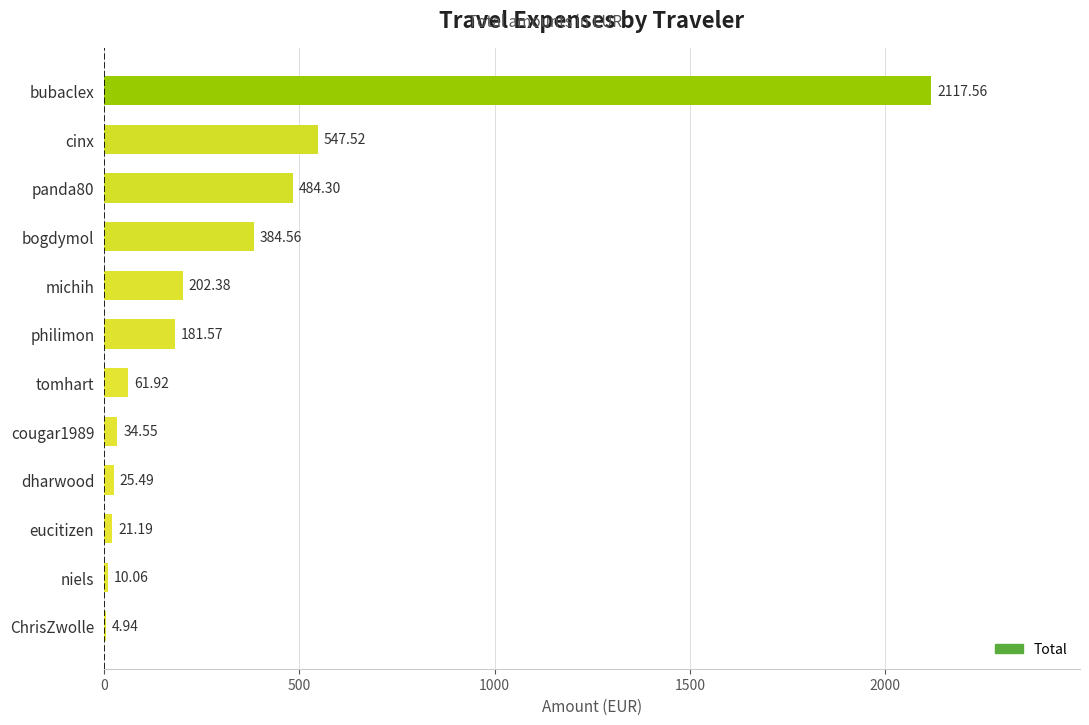

Does the chart contain stacked bars?

No